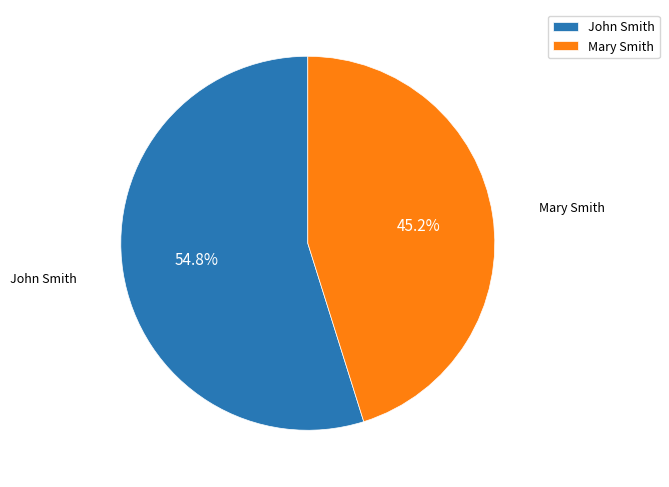

To the nearest percent, what is the combined percentage of Mary Smith and John Smith?

100%